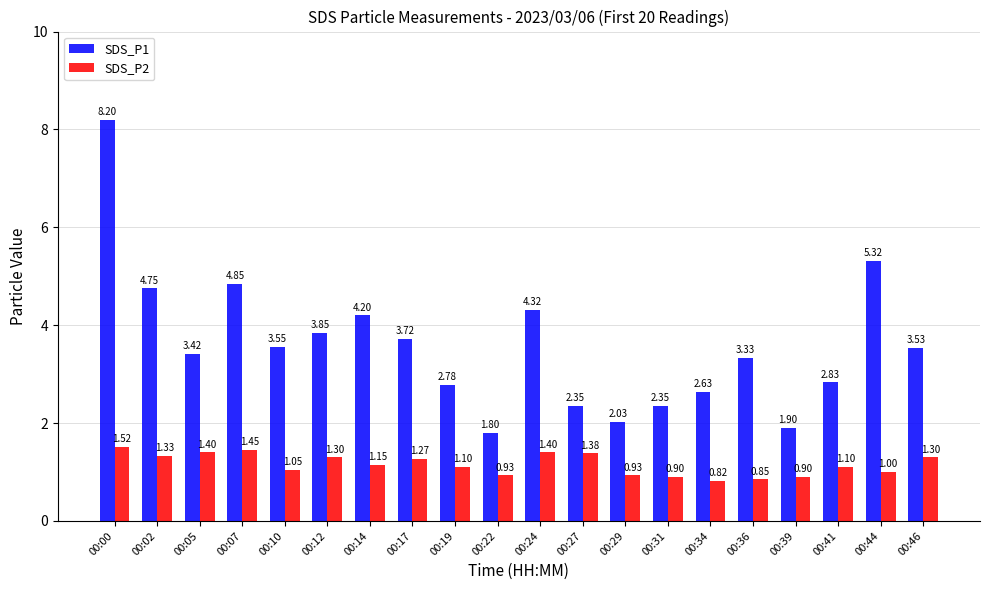

Rank the series by their maximum value, from highest to lowest.

SDS_P1, SDS_P2